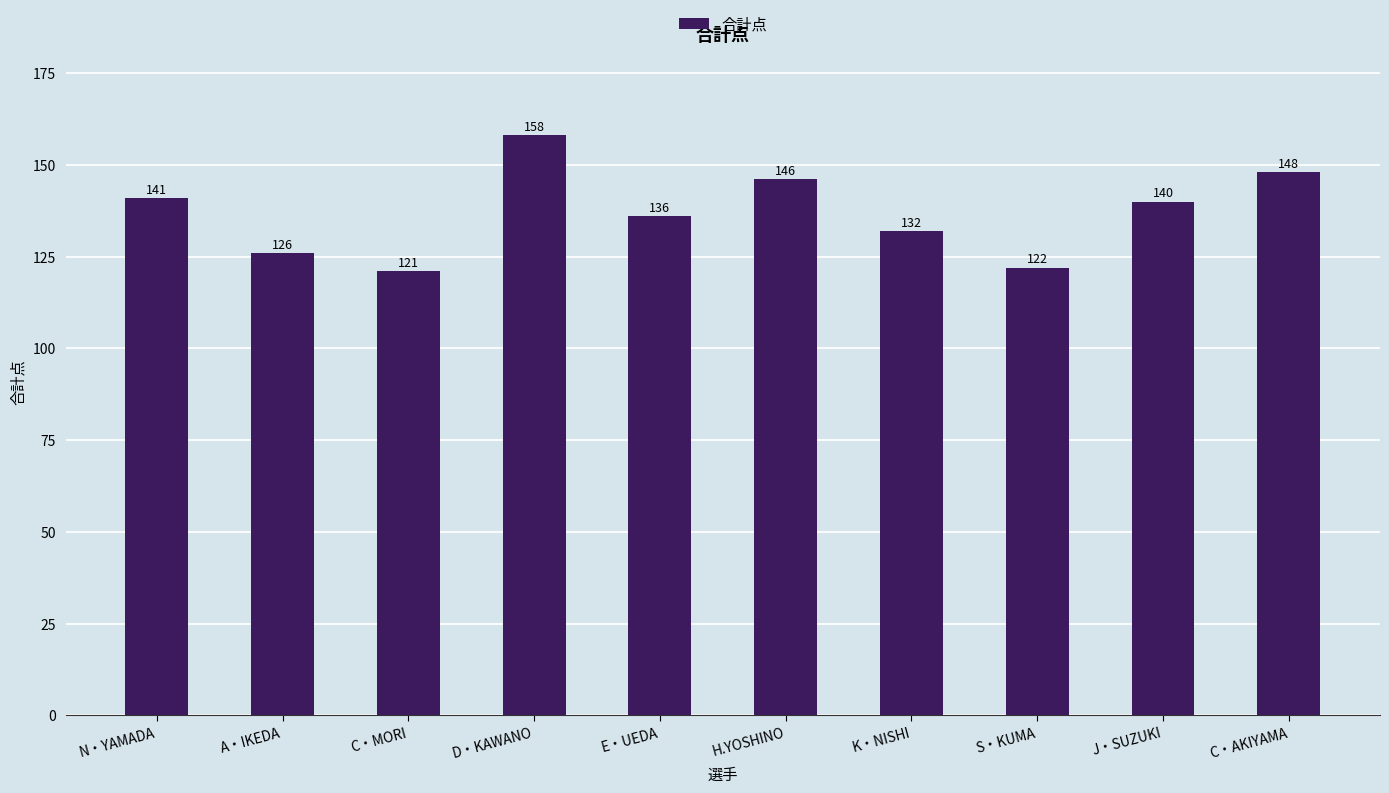

List the labels in order of value, largest first.

D・KAWANO, C・AKIYAMA, H.YOSHINO, N・YAMADA, J・SUZUKI, E・UEDA, K・NISHI, A・IKEDA, S・KUMA, C・MORI